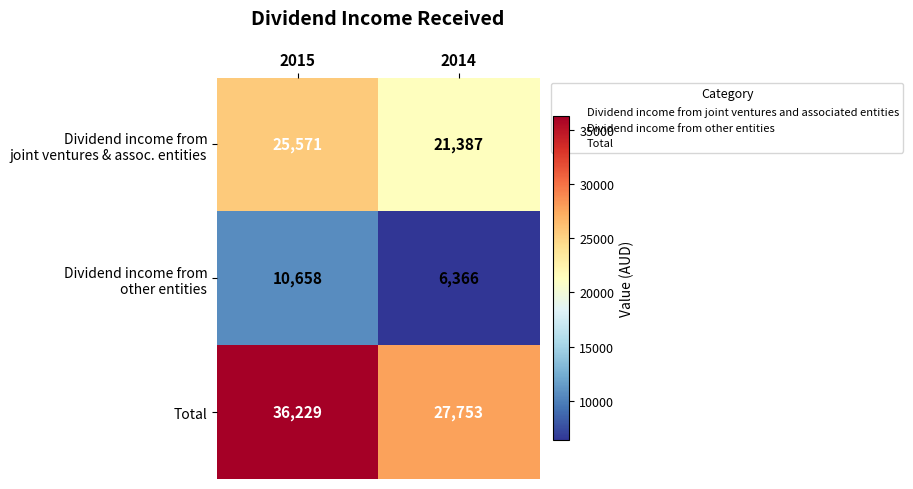

The value of Total at 2014 is 41873. True or false?

False